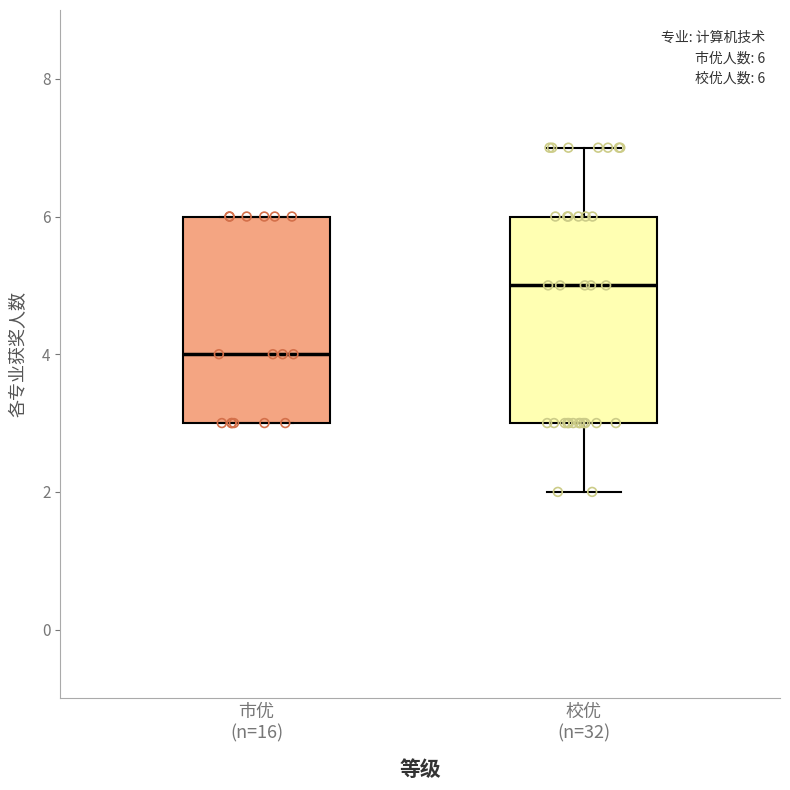

Which box has the highest median line?

校优 (n=32)